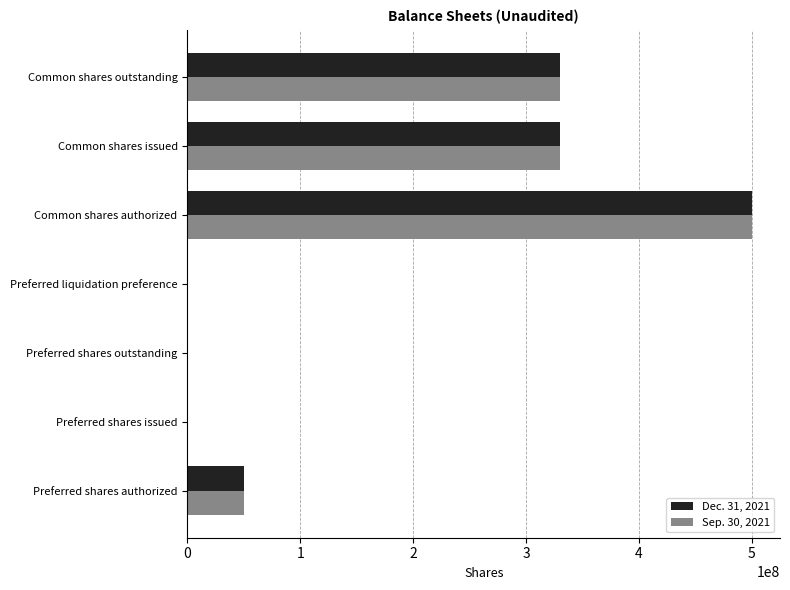

Which category has the highest value in the Sep. 30, 2021 series?

Common shares authorized